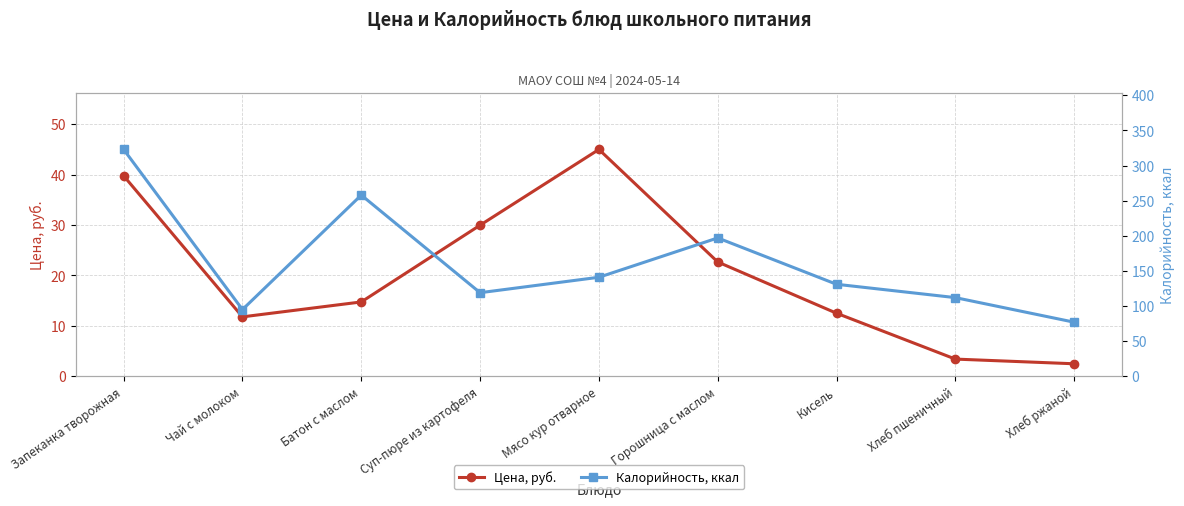

What is the difference between the maximum and minimum values in the Цена, руб. series?

42.5